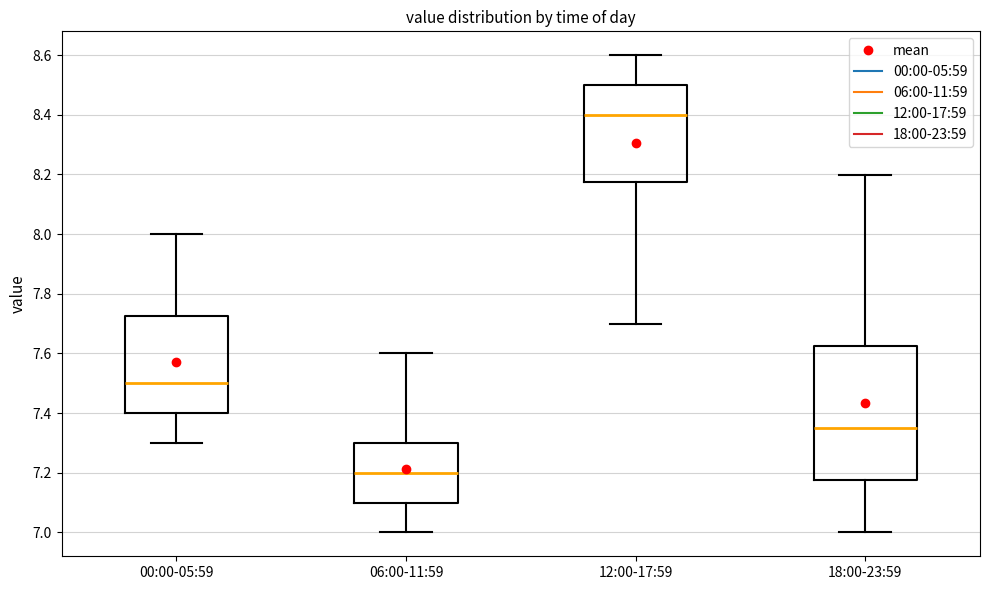

Reading left to right, transcribe this box plot: for each box, give where its median line is, the range the box spans, and where its two whiskers end, as read against the y-axis. The values are not printed on the chart, so give them approximately, as read against the axis.

00:00-05:59: median 7.50, box 7.40 to 7.72, whiskers 7.30 to 8.00
06:00-11:59: median 7.20, box 7.10 to 7.30, whiskers 7.00 to 7.60
12:00-17:59: median 8.40, box 8.18 to 8.50, whiskers 7.70 to 8.60
18:00-23:59: median 7.36, box 7.18 to 7.62, whiskers 7.00 to 8.20